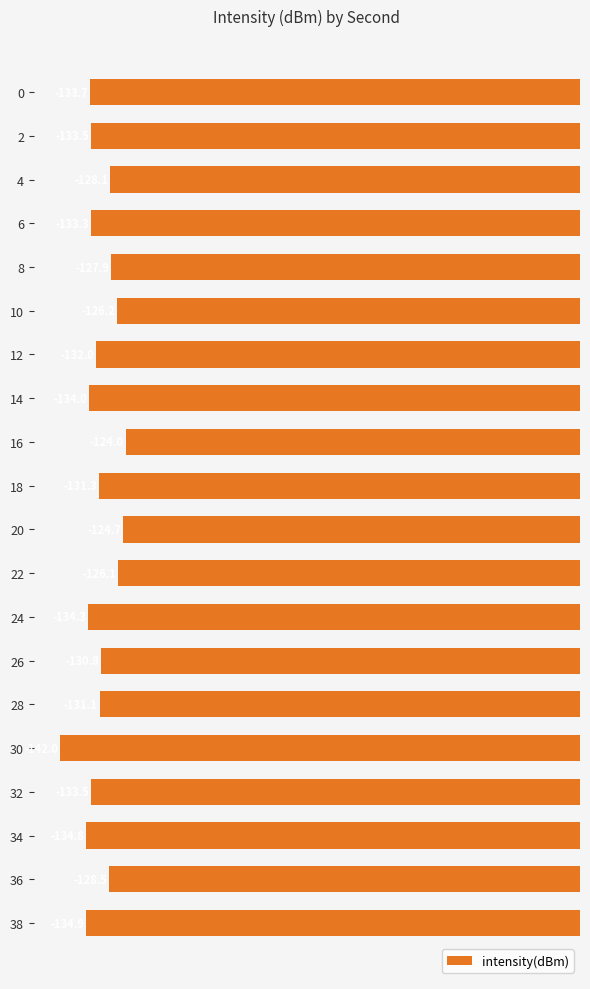

The chart shows a value of -173.6 at 18. True or false?

False